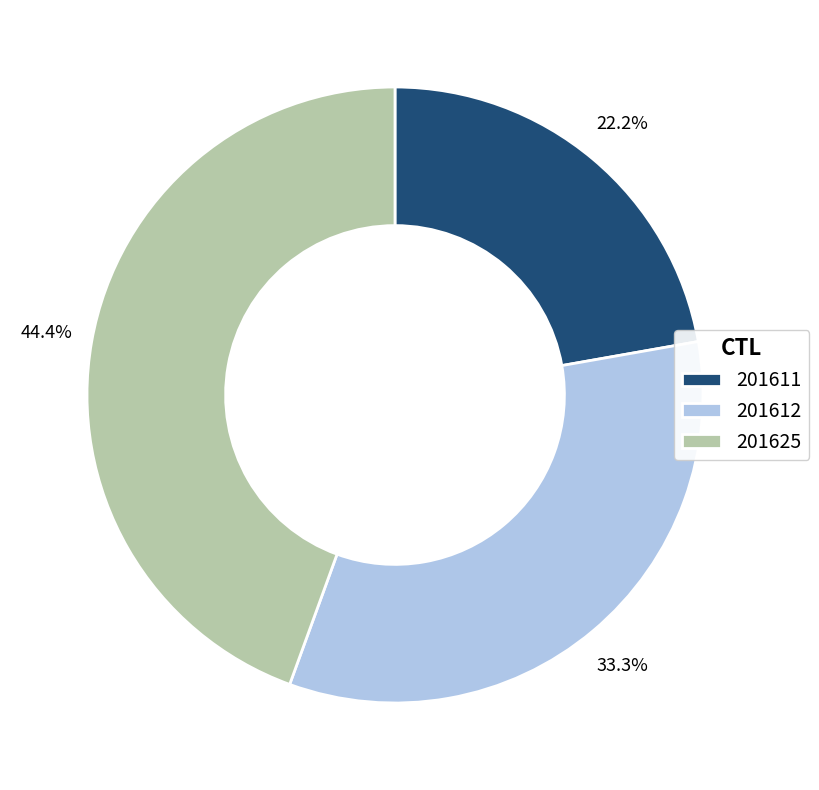

What is the smallest slice in the pie chart?

201611